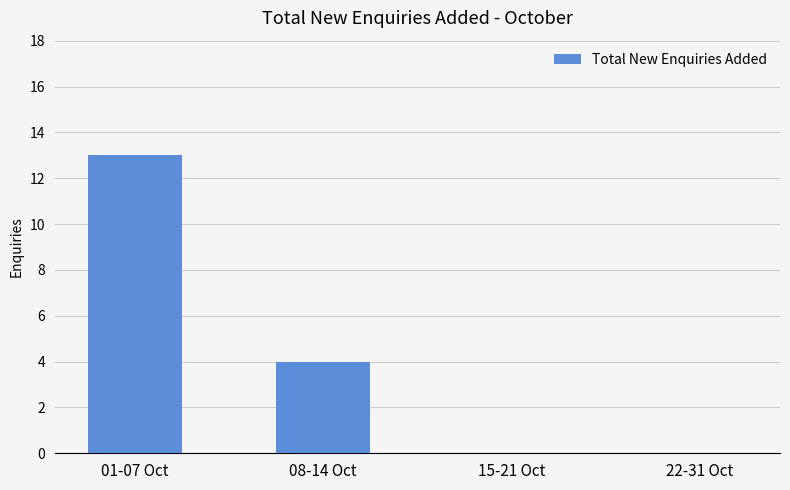

True or false: the data shows 13 at 01-07 Oct.

True